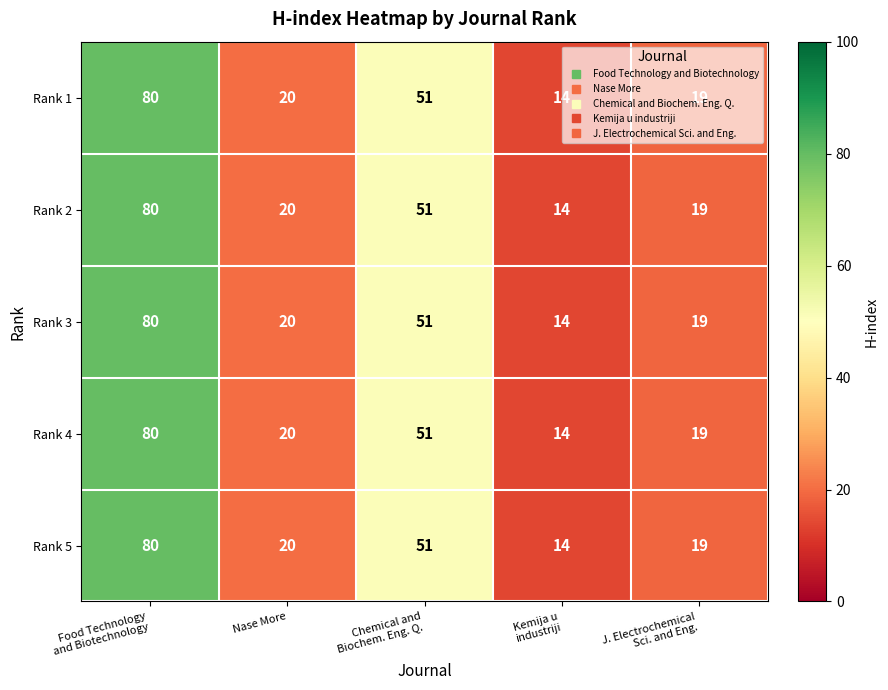

What is the average value of the Rank 4 series?

37